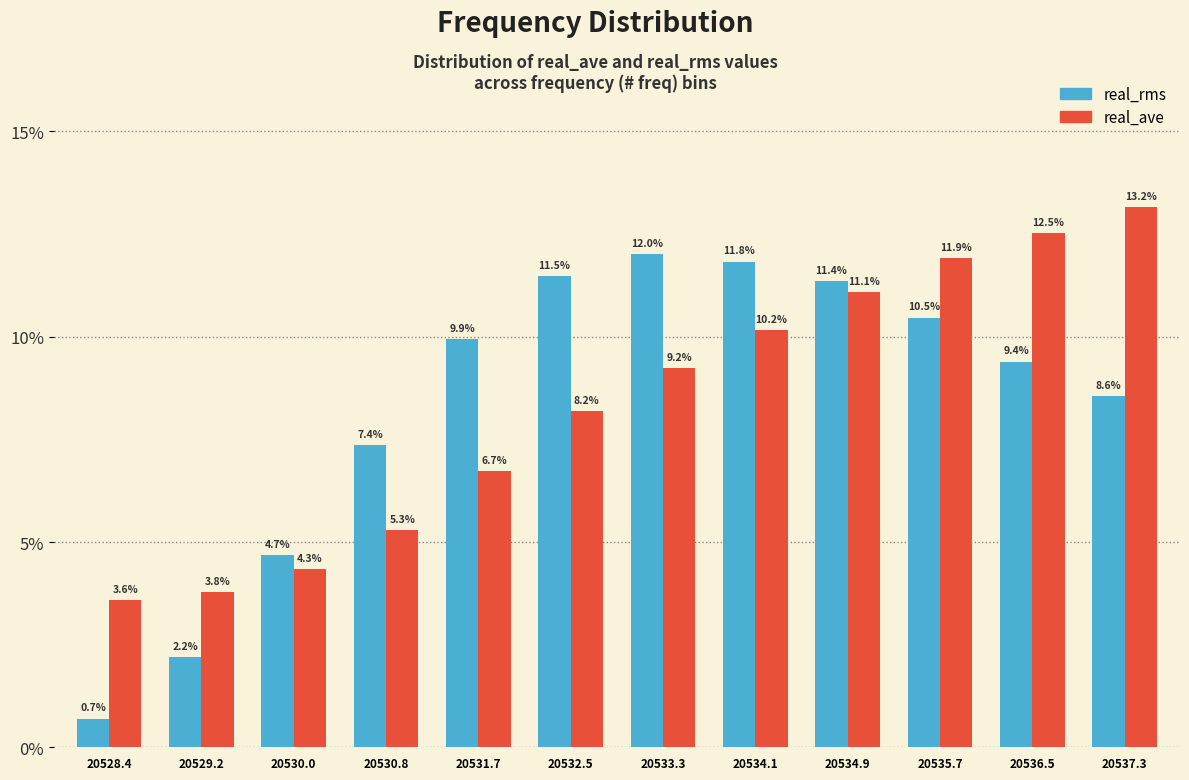

Reading left to right, what are all the values shown in this chart?

real_rms: 20528.4=0.7	20529.2=2.2	20530.0=4.7	20530.8=7.4	20531.7=9.9	20532.5=11.5	20533.3=12.0	20534.1=11.8	20534.9=11.4	20535.7=10.5	20536.5=9.4	20537.3=8.6
real_ave: 20528.4=3.6	20529.2=3.8	20530.0=4.3	20530.8=5.3	20531.7=6.7	20532.5=8.2	20533.3=9.2	20534.1=10.2	20534.9=11.1	20535.7=11.9	20536.5=12.5	20537.3=13.2